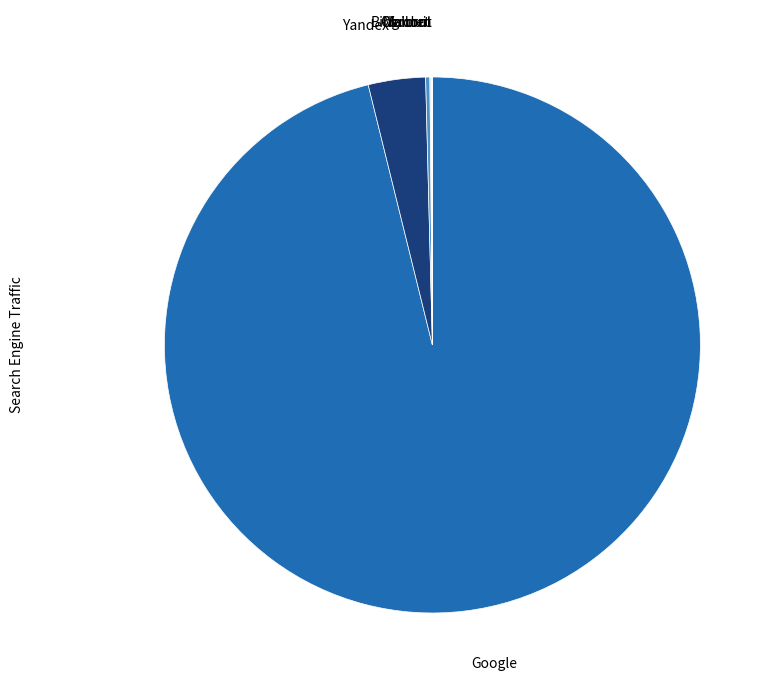

Is Google the majority of the pie?

Yes